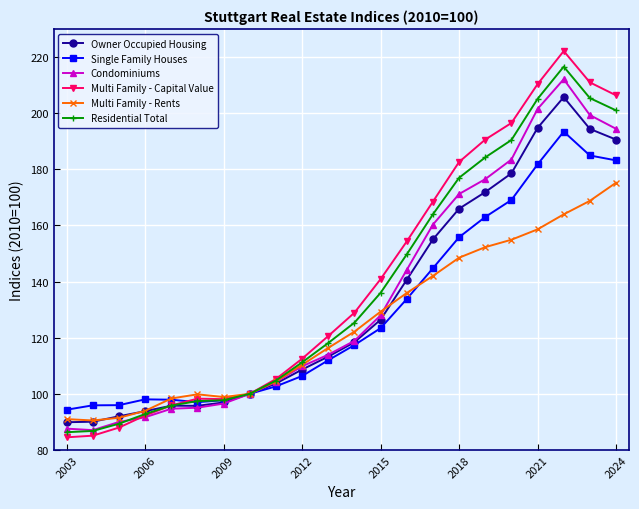

At how many categories does at least one series exceed 199?

4